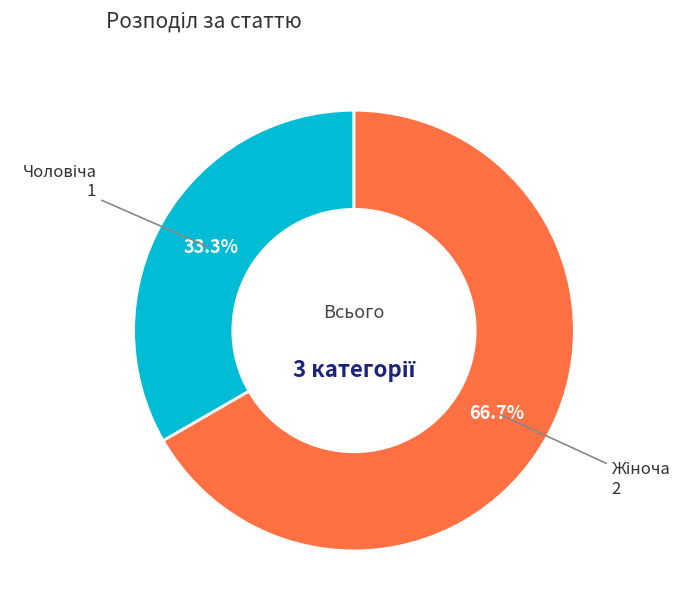

Does any single category account for the majority?

Yes